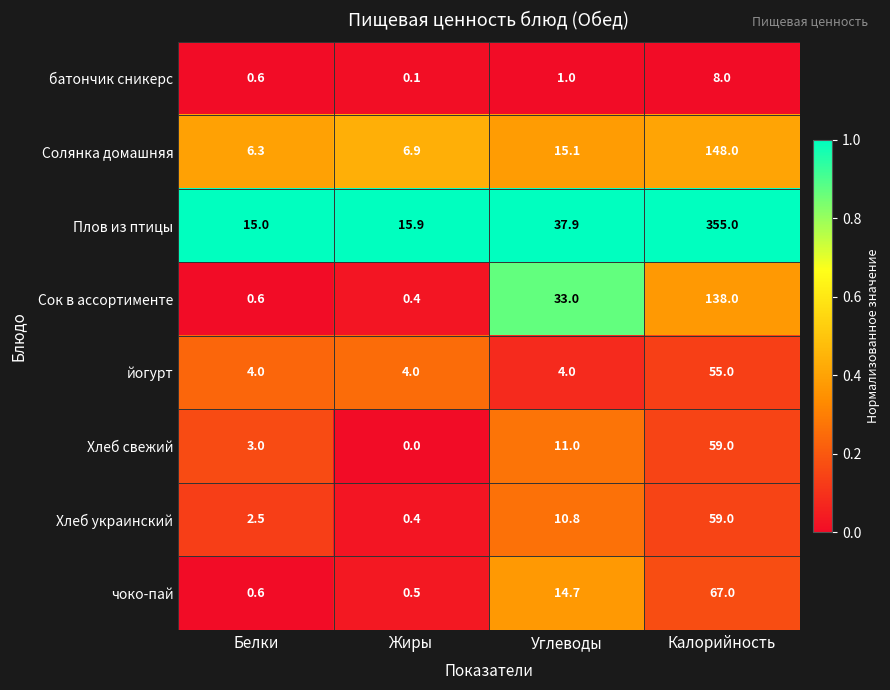

The Сок в ассортименте series shows 7.9 at Углеводы. True or false?

False